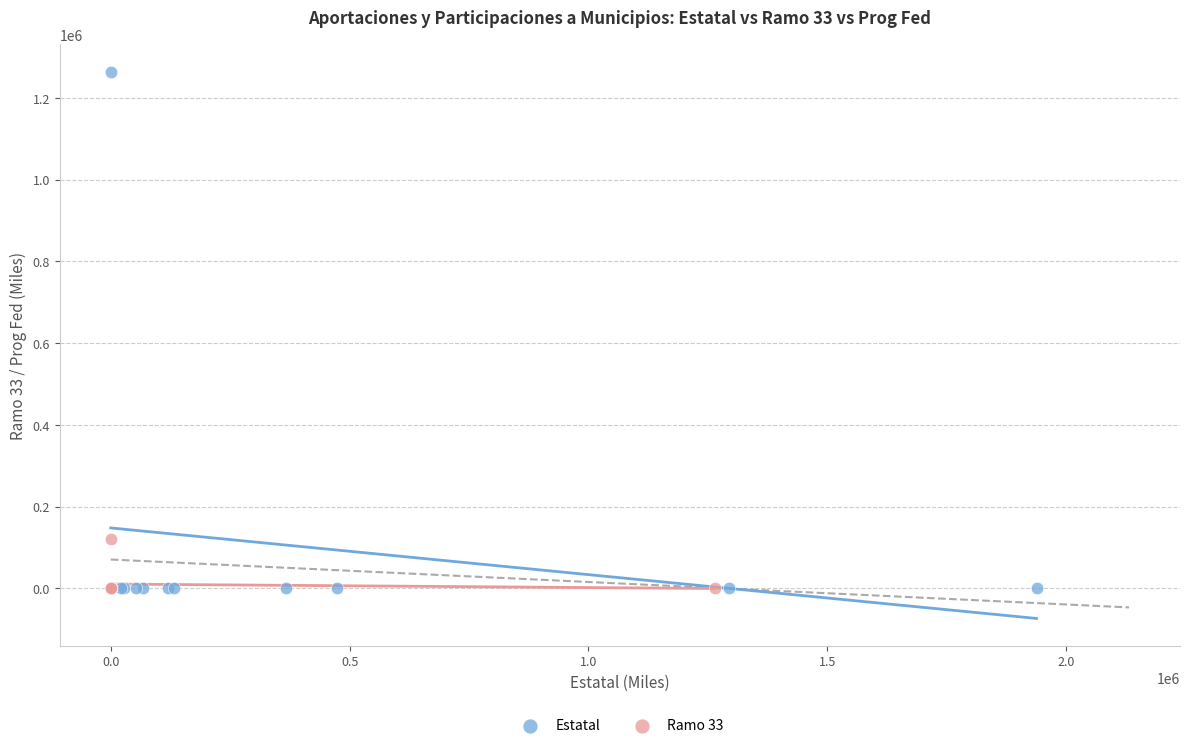

Which series has the widest spread of Y values?

Estatal